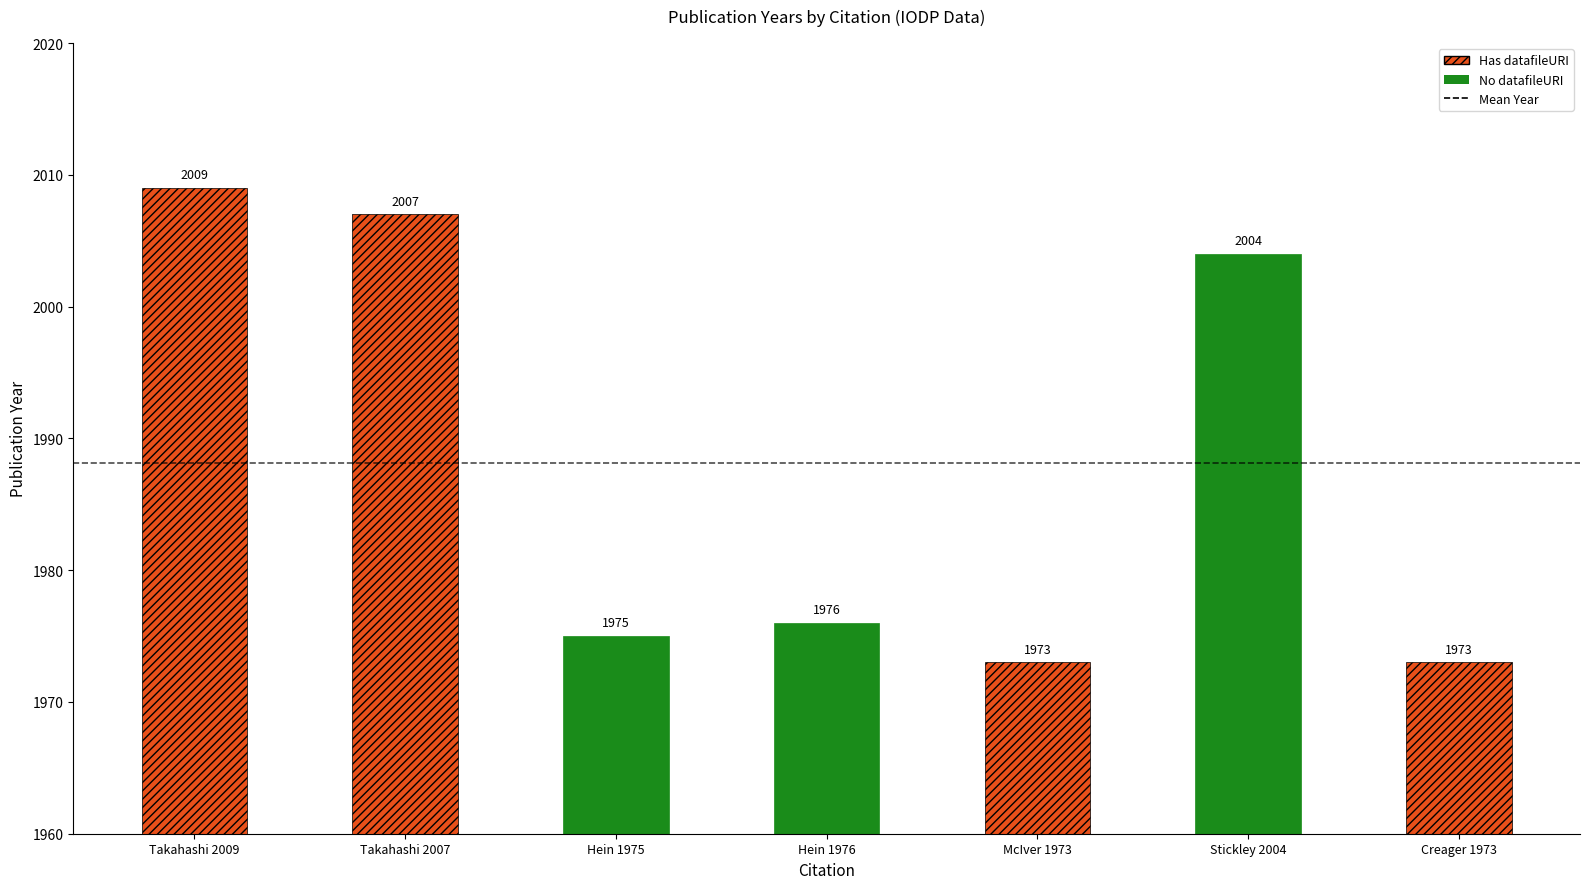

Are the bars horizontal?

No